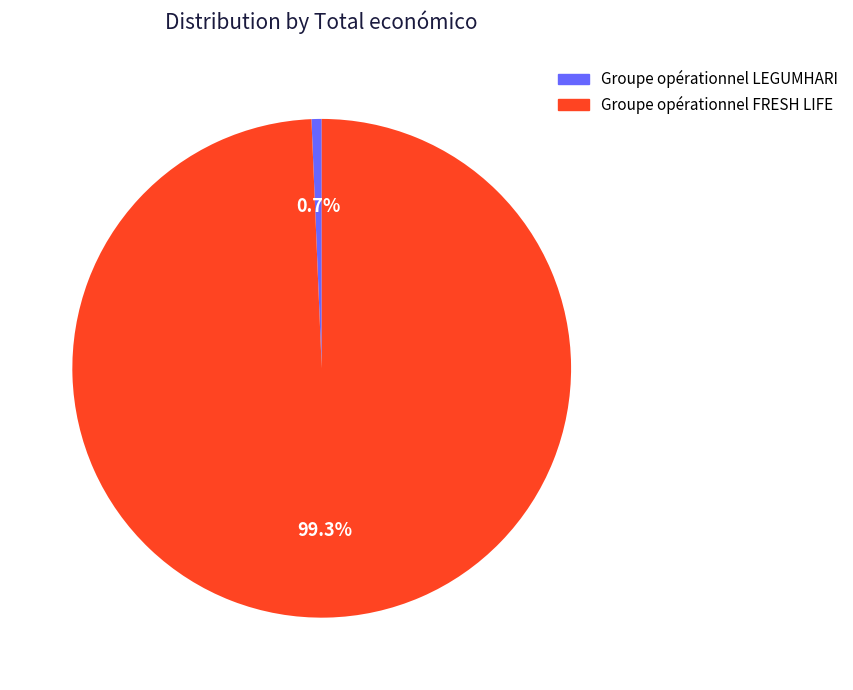

To the nearest percent, what is the difference between the Groupe opérationnel LEGUMHARI and Groupe opérationnel FRESH LIFE slice percentages?

99%